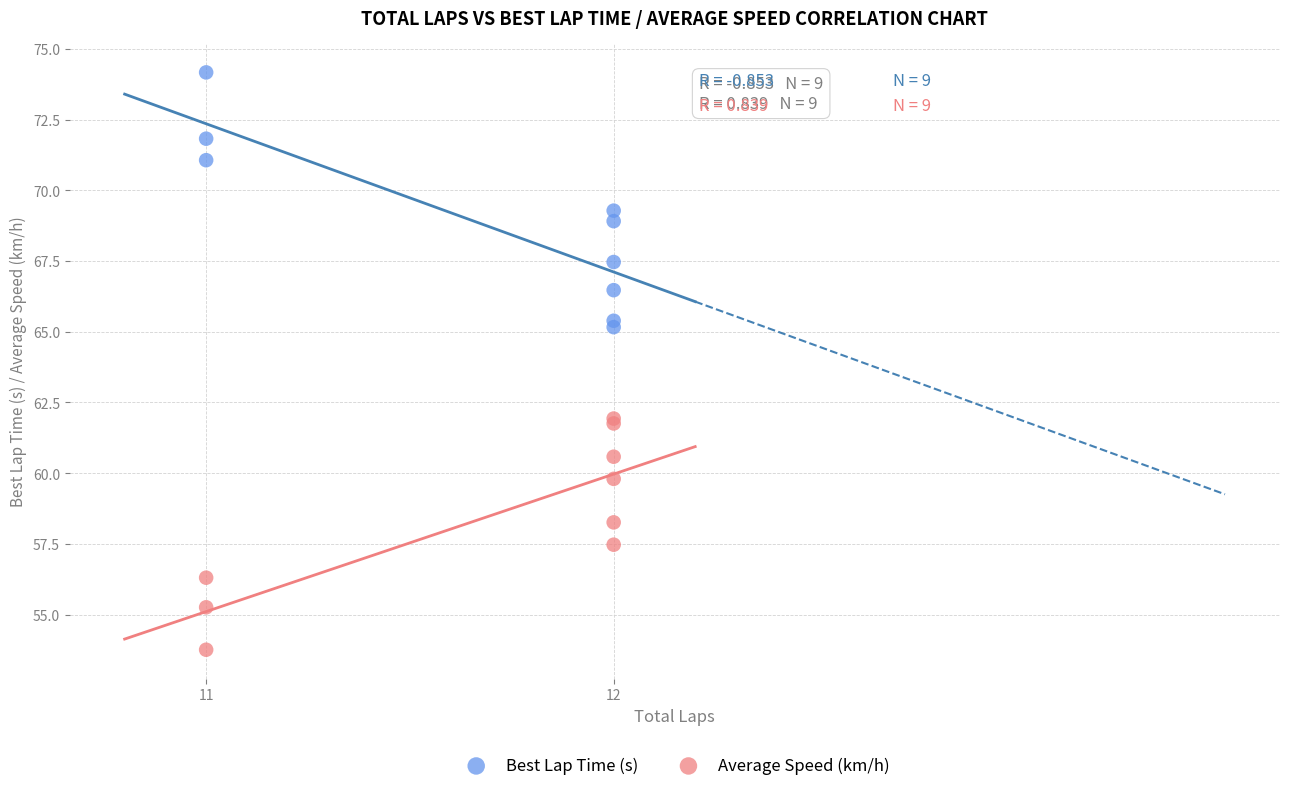

Which series reaches the minimum Y coordinate?

Average Speed (km/h)